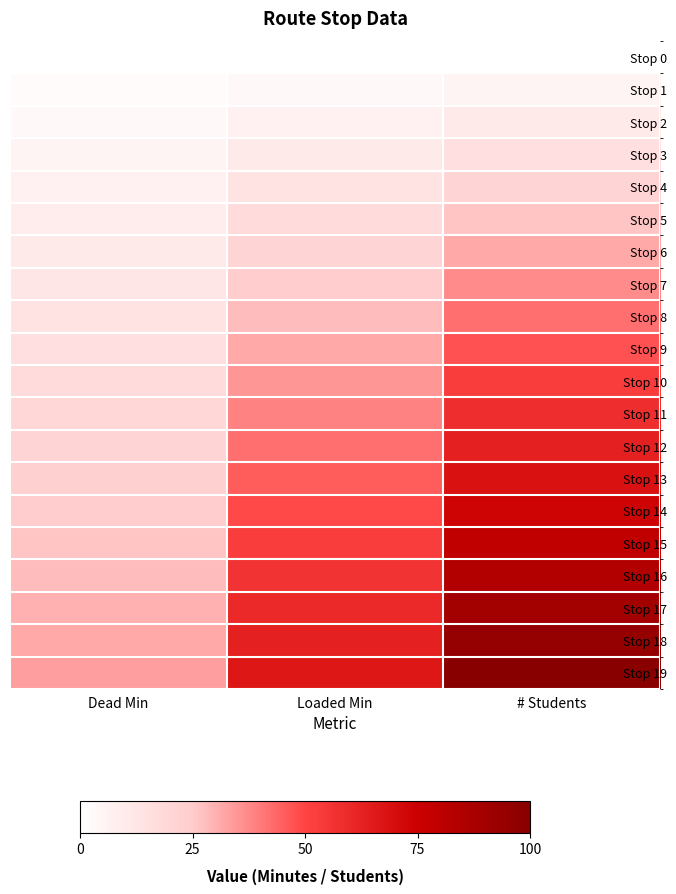

Reading left to right, what are all the values shown in this chart?

Stop 0: Dead Min=0.0	Loaded Min=0.0	# Students=0.0
Stop 1: Dead Min=1.8	Loaded Min=3.5	# Students=5.3
Stop 2: Dead Min=3.5	Loaded Min=7.0	# Students=10.5
Stop 3: Dead Min=5.3	Loaded Min=10.5	# Students=15.8
Stop 4: Dead Min=7.0	Loaded Min=14.0	# Students=21.1
Stop 5: Dead Min=8.8	Loaded Min=17.5	# Students=26.3
Stop 6: Dead Min=10.5	Loaded Min=21.1	# Students=31.6
Stop 7: Dead Min=12.3	Loaded Min=24.6	# Students=36.8
Stop 8: Dead Min=14.0	Loaded Min=28.1	# Students=42.1
Stop 9: Dead Min=15.8	Loaded Min=31.6	# Students=47.4
Stop 10: Dead Min=17.5	Loaded Min=35.1	# Students=52.6
Stop 11: Dead Min=19.3	Loaded Min=38.6	# Students=57.9
Stop 12: Dead Min=21.1	Loaded Min=42.1	# Students=63.2
Stop 13: Dead Min=22.8	Loaded Min=45.6	# Students=68.4
Stop 14: Dead Min=24.6	Loaded Min=49.1	# Students=73.7
Stop 15: Dead Min=26.3	Loaded Min=52.6	# Students=78.9
Stop 16: Dead Min=28.1	Loaded Min=56.1	# Students=84.2
Stop 17: Dead Min=29.8	Loaded Min=59.6	# Students=89.5
Stop 18: Dead Min=31.6	Loaded Min=63.2	# Students=94.7
Stop 19: Dead Min=33.3	Loaded Min=66.7	# Students=100.0